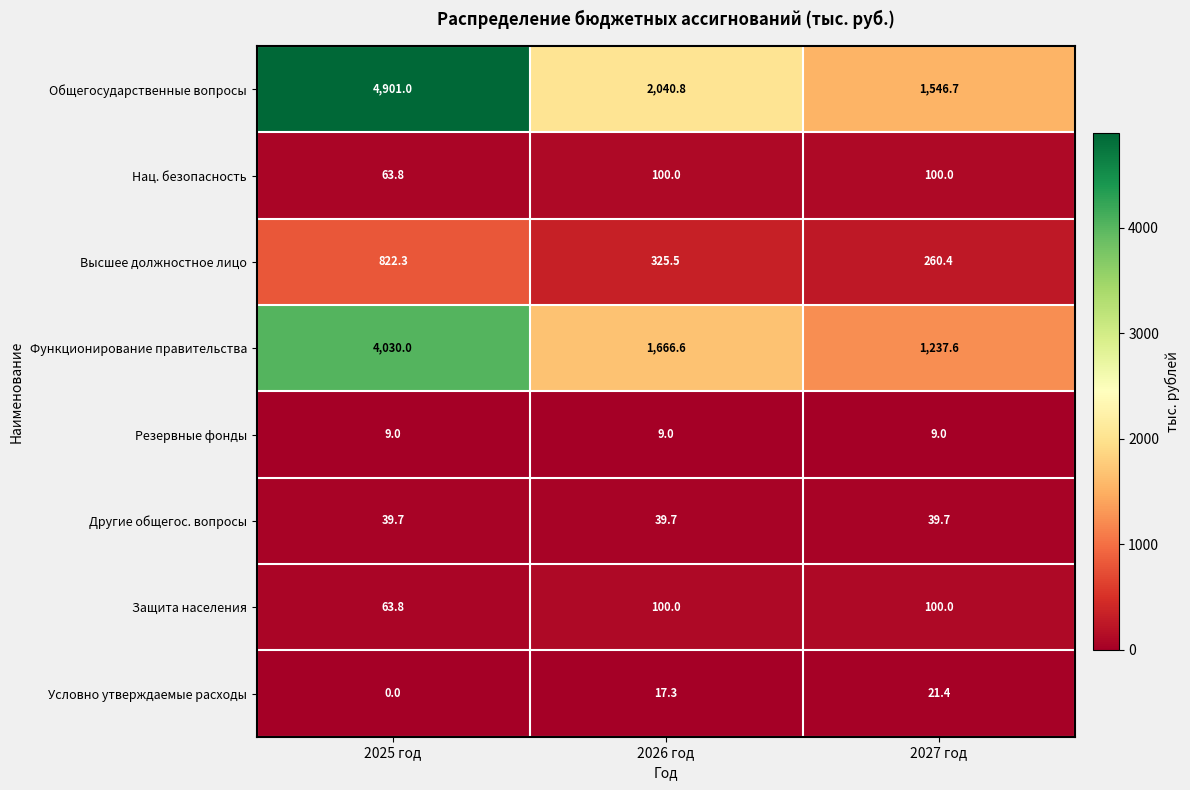

Reading right to left, list all the values displayed in this chart.

Общегосударственные вопросы: 1546.7	2040.8	4901.0
Нац. безопасность: 100.0	100.0	63.8
Высшее должностное лицо: 260.4	325.5	822.3
Функционирование правительства: 1237.6	1666.6	4030.0
Резервные фонды: 9.0	9.0	9.0
Другие общегос. вопросы: 39.7	39.7	39.7
Защита населения: 100.0	100.0	63.8
Условно утверждаемые расходы: 21.4	17.3	0.0